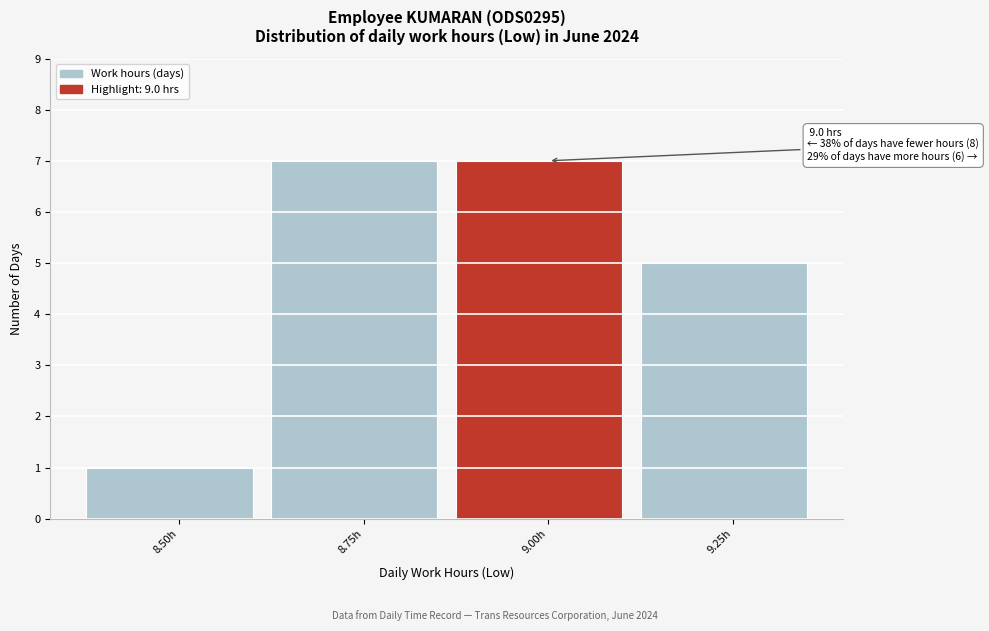

Reading left to right, what are all the values shown in this chart?

8.50h=1	8.75h=7	9.00h=7	9.25h=5